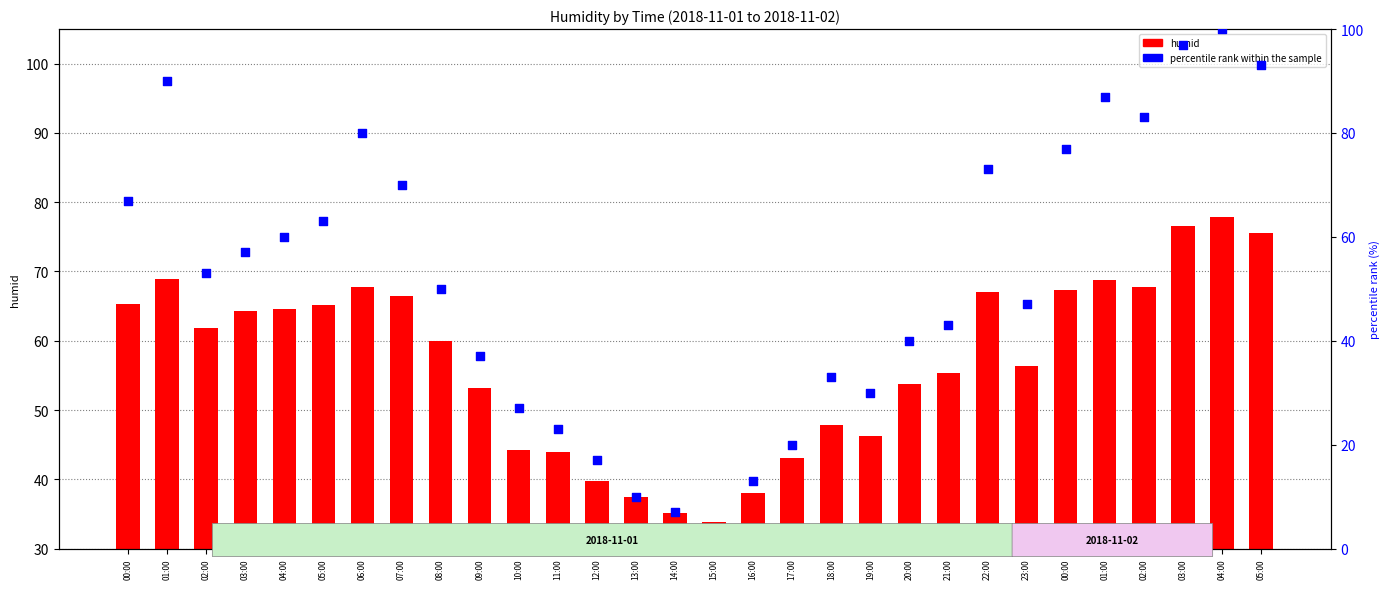

At which category is the sum across all series the highest?

04:00